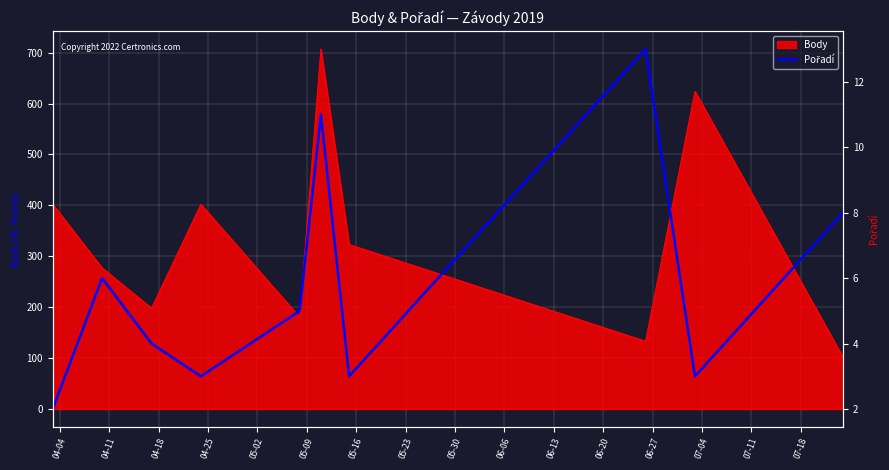

What is the minimum value for Body?

101